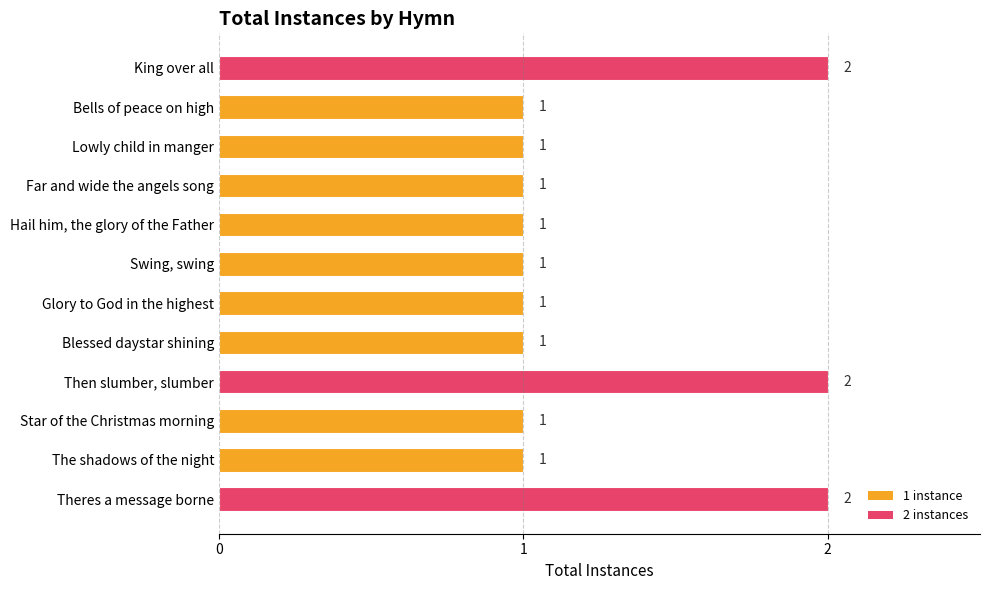

The value at Far and wide the angels song is 0. True or false?

False